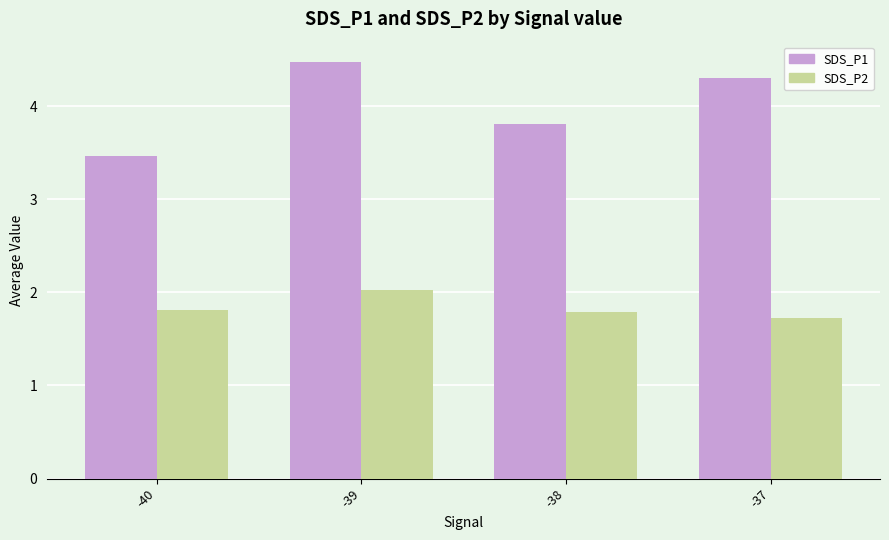

Rank the series by their average value, from highest to lowest.

SDS_P1, SDS_P2